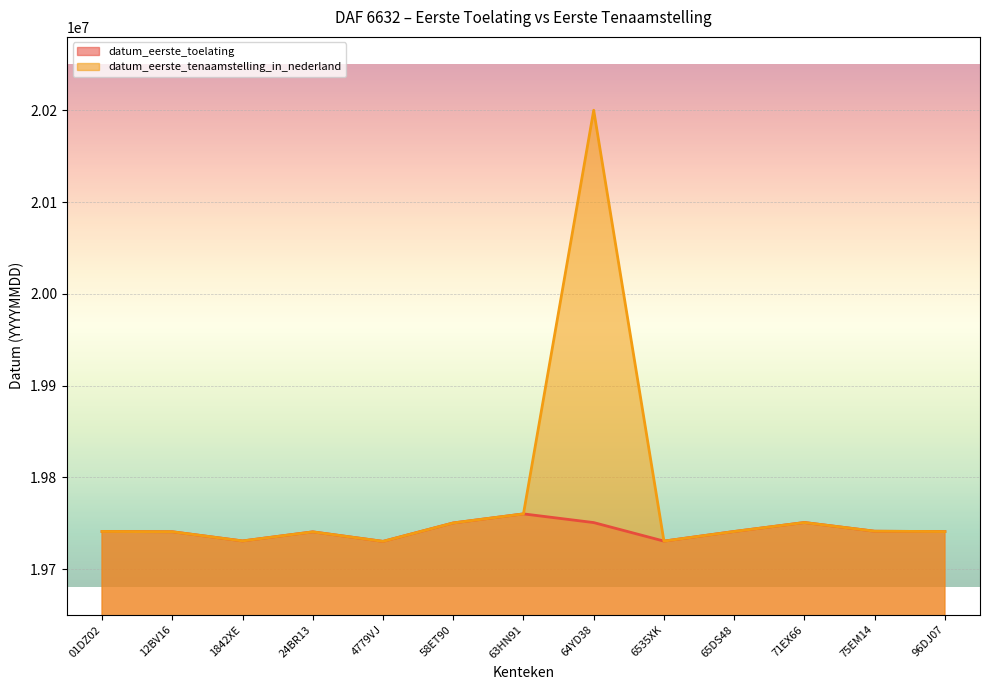

What is the difference between the maximum and minimum values in the datum_eerste_tenaamstelling_in_nederland series?

470093